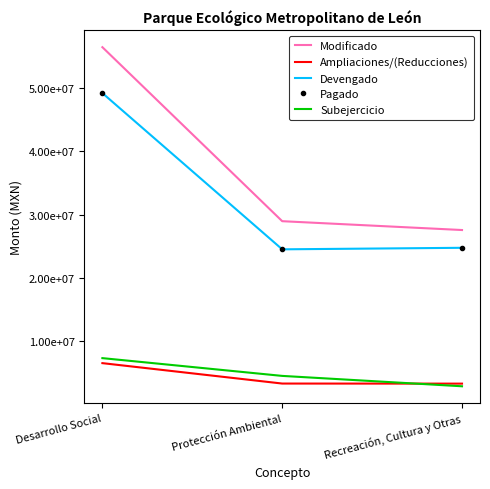

At which category is the sum across all series the highest?

Desarrollo Social